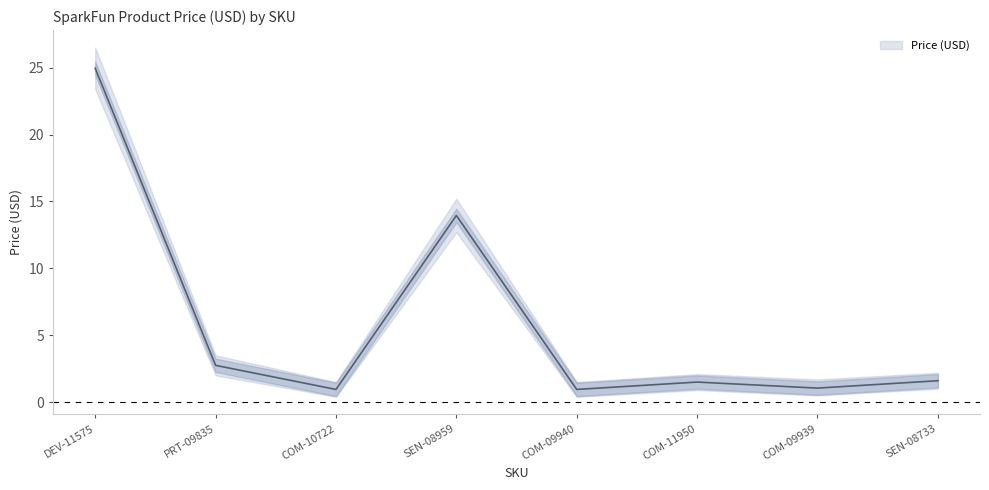

In Price Upper, how many points are lower than both neighbors (excluding endpoints)?

3